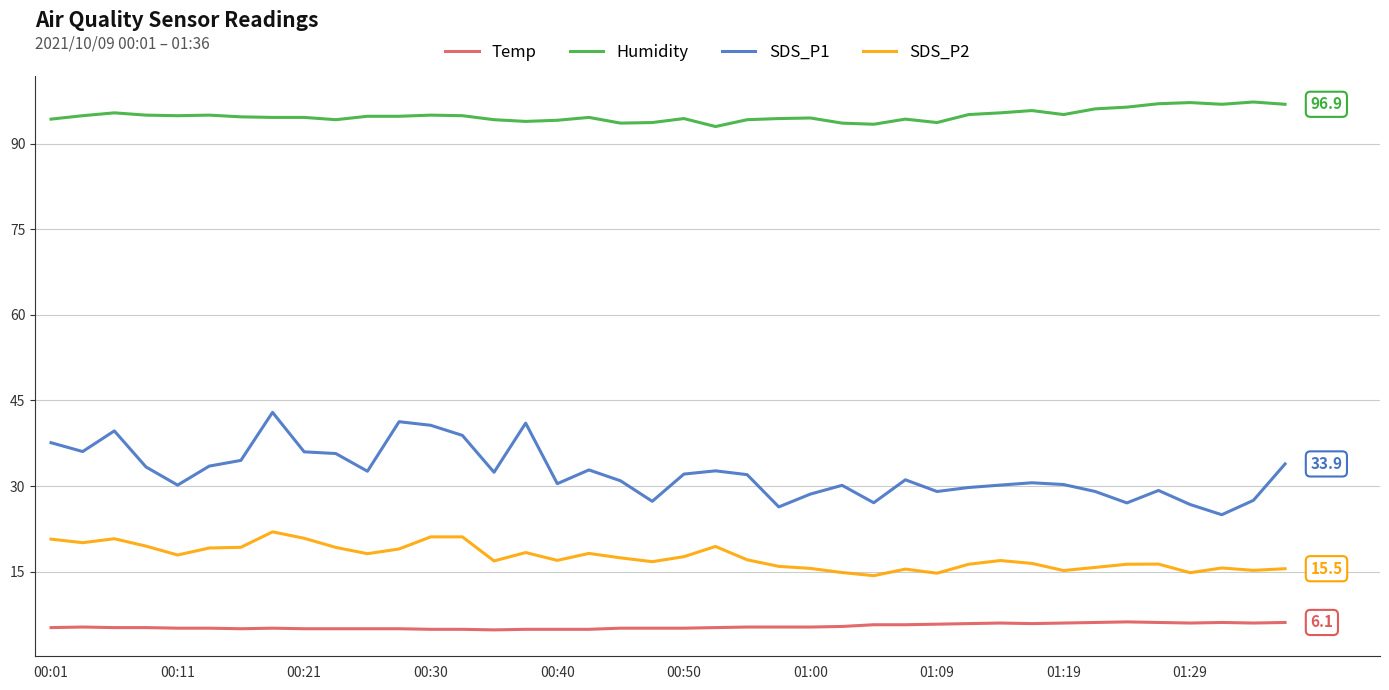

Which series has the largest range (max minus min)?

SDS_P1